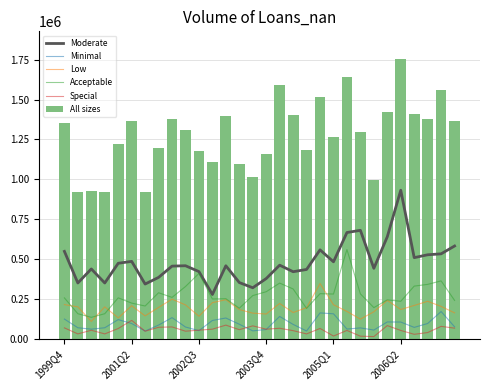

True or false: Minimal and Acceptable cross at least once.

False